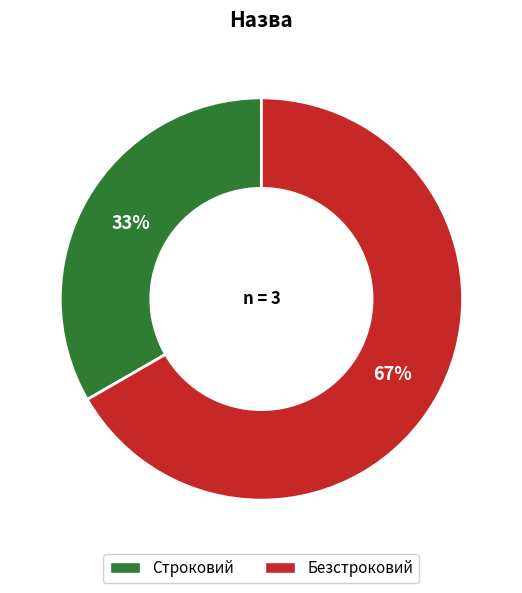

Which category has the biggest portion of the pie?

Безстроковий